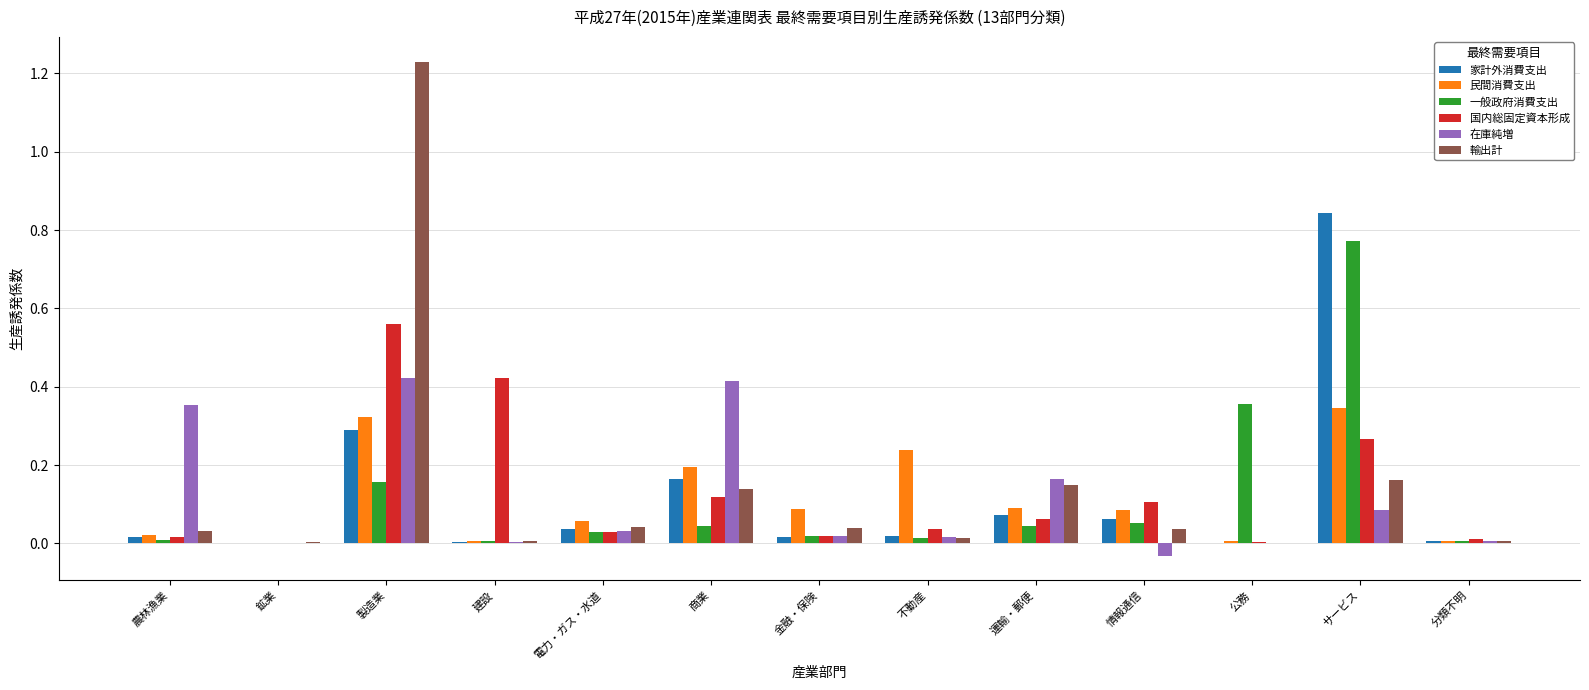

What is the sum of all 国内総固定資本形成 values?

1.6